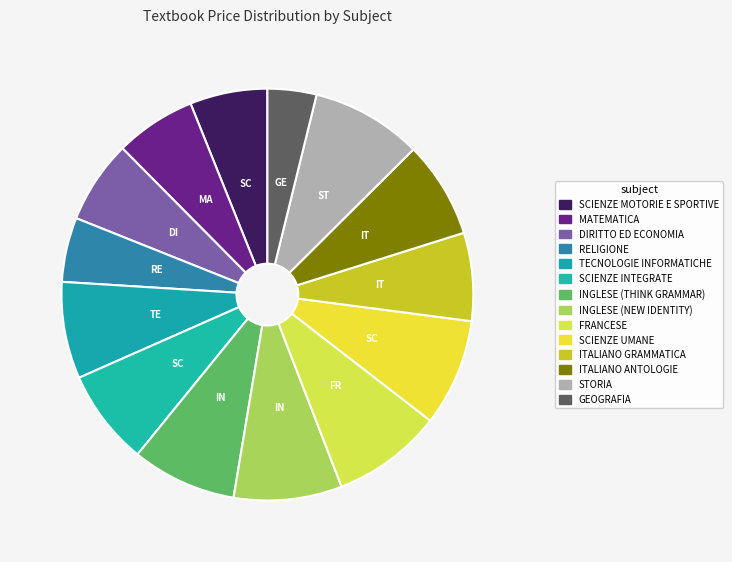

Which slice is the smallest?

GEOGRAFIA